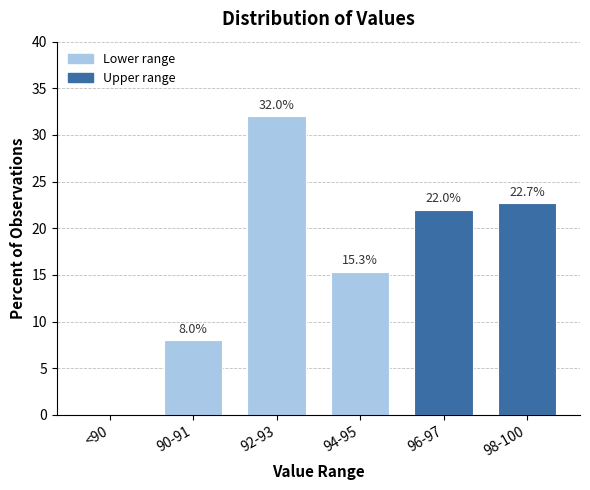

Reading left to right, list all the values displayed in this chart.

<90=0.0	90-91=8.0	92-93=32.0	94-95=15.3	96-97=22.0	98-100=22.7